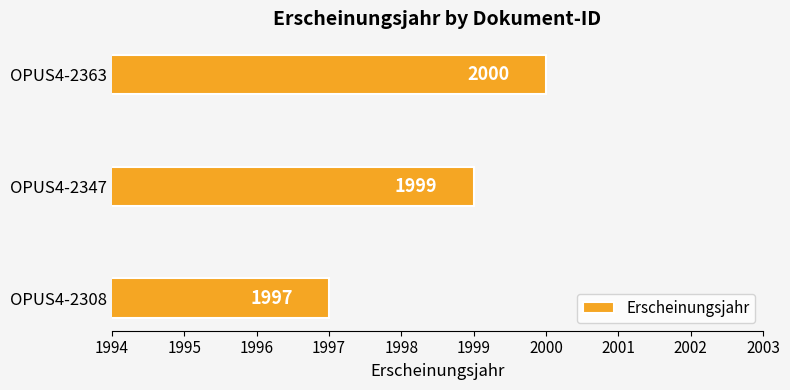

What is the change in value from OPUS4-2308 to OPUS4-2347?

+2